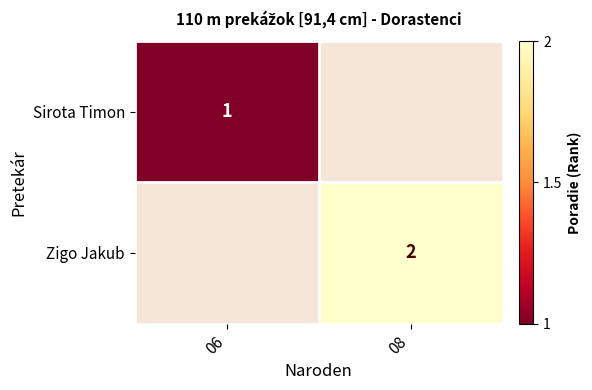

At which category does the chart reach its minimum across all series?

06